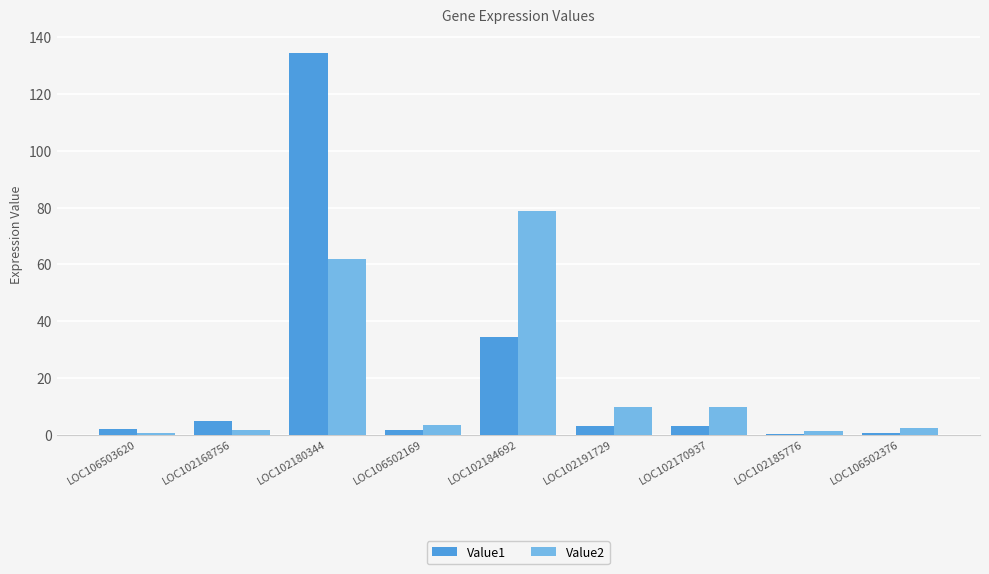

Is the value of Value2 at LOC102180344 greater than the value of Value1 at LOC106503620?

Yes